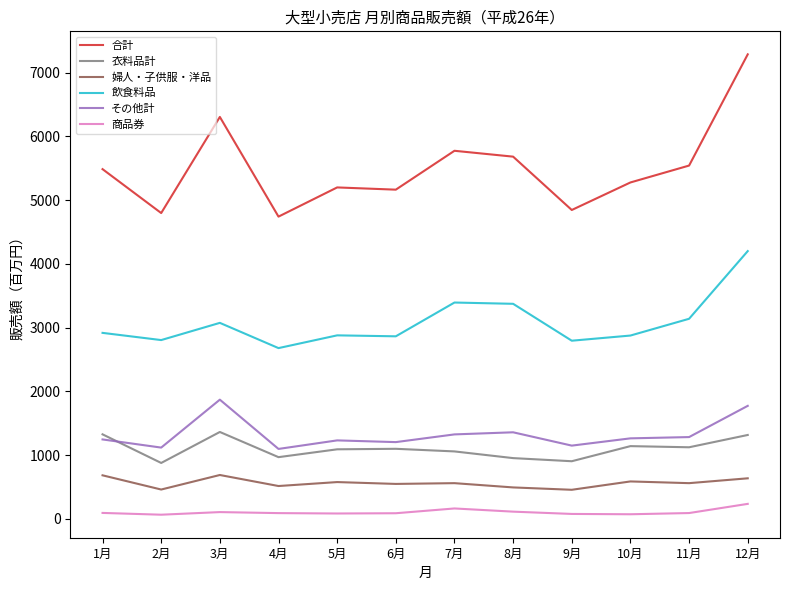

What is the sum of the 飲食料品 values at 6月 and 5月?

5741